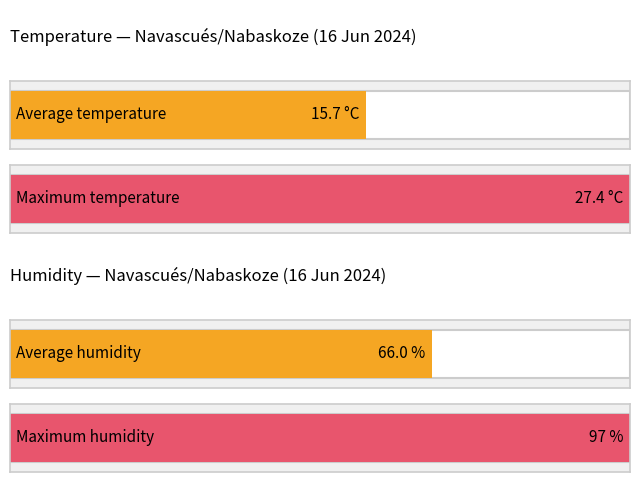

Rank the series by their average value, from highest to lowest.

Humidity (%), Temperature (ºC)